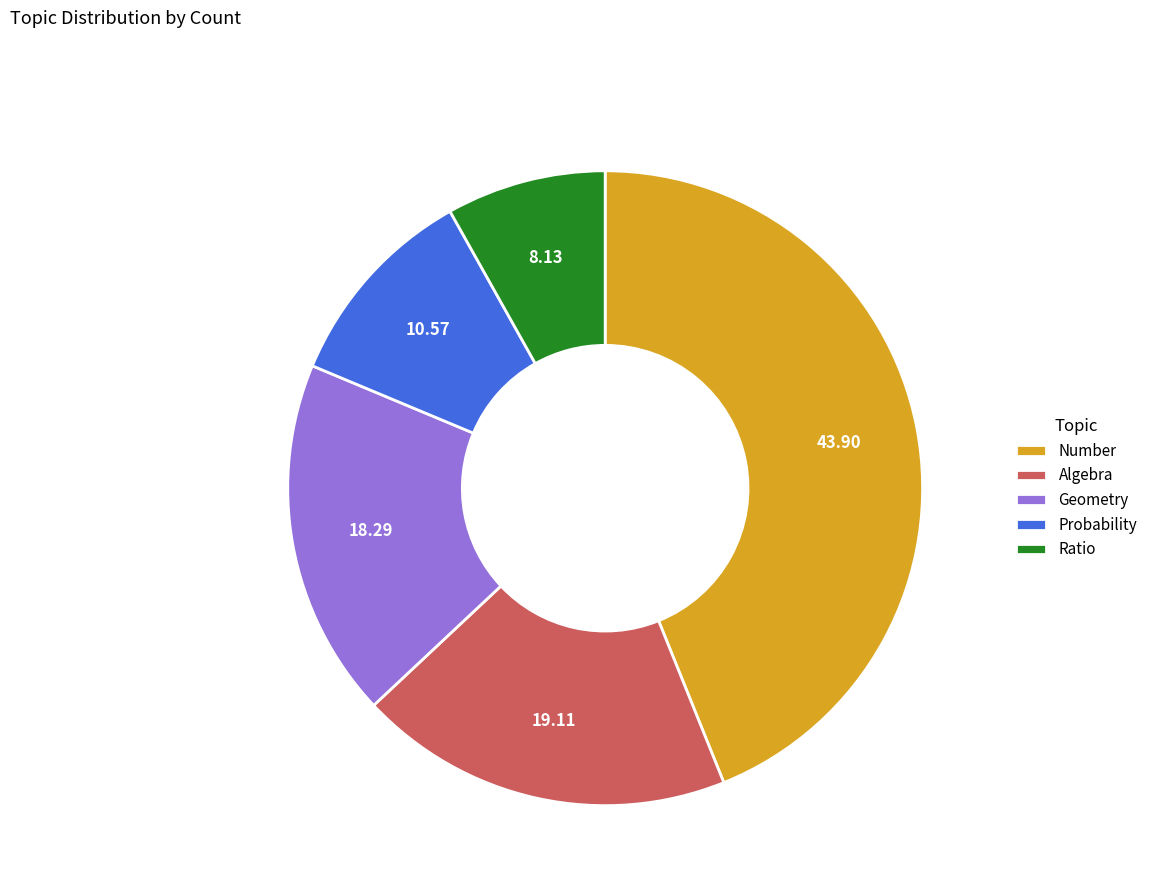

Is Ratio the majority of the pie?

No